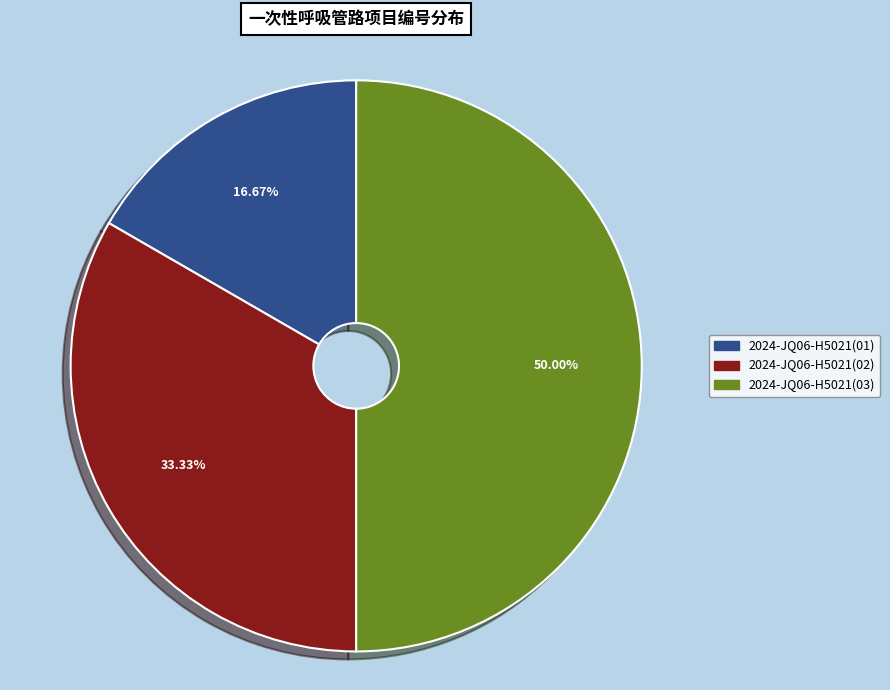

Which slice is the largest?

2024-JQ06-H5021(03)